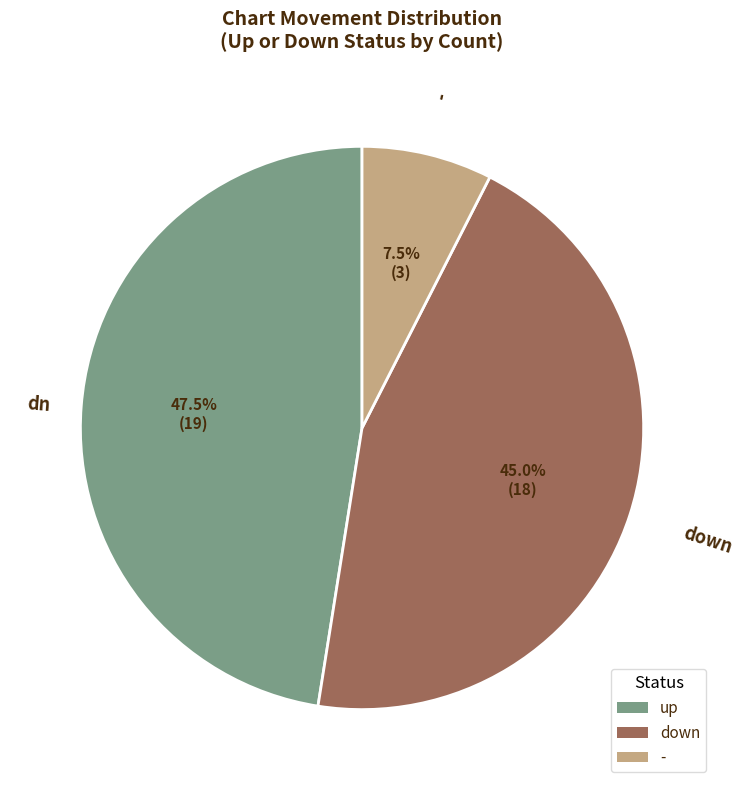

Do up and down together represent more than half of the pie?

Yes